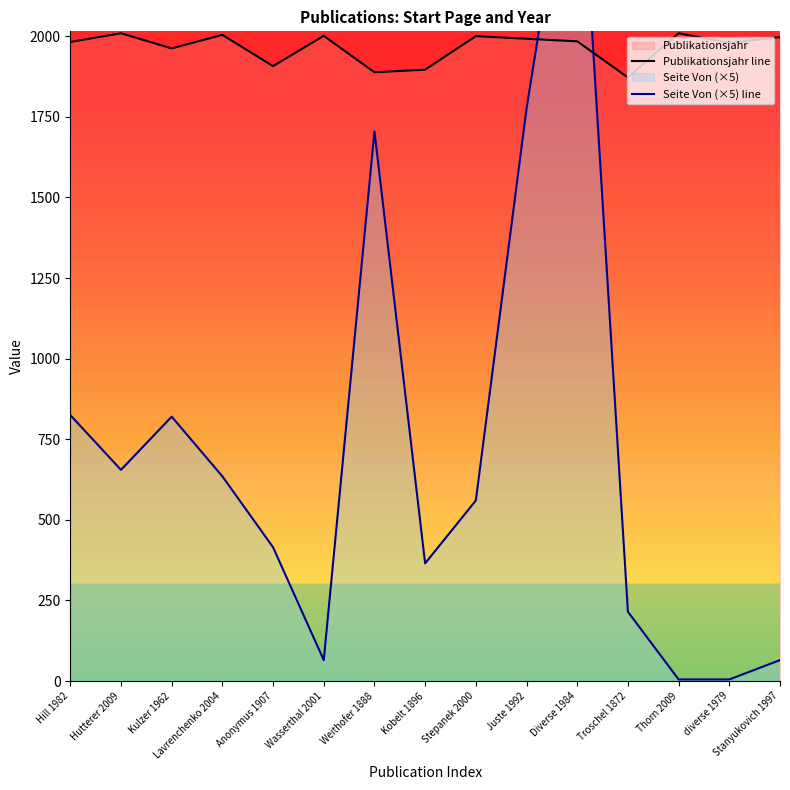

What is the difference between the maximum and minimum values in the Seite Von (×5) line series?

2755